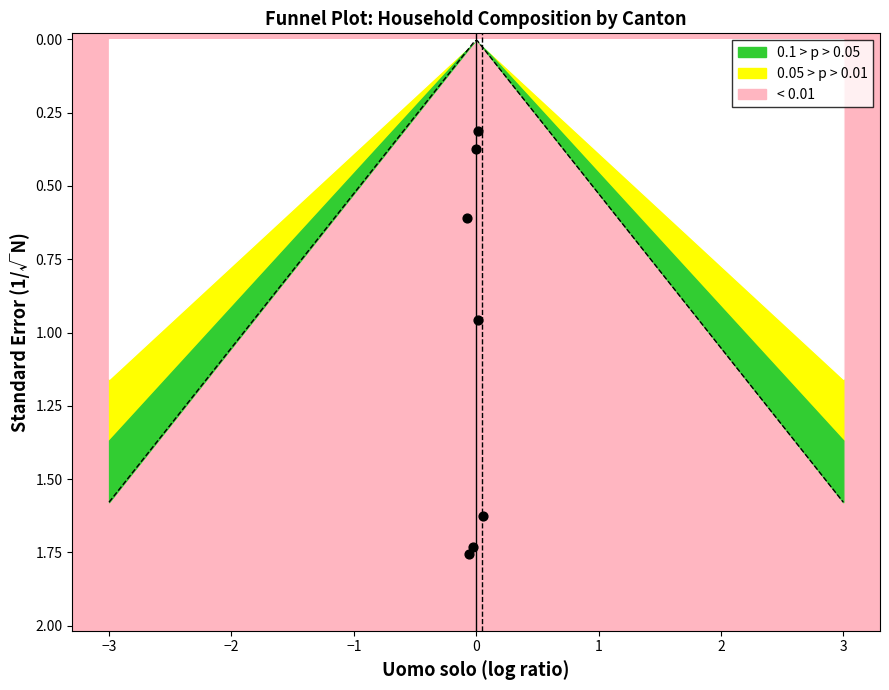

What is the range of Y values (max minus min)?

1.4